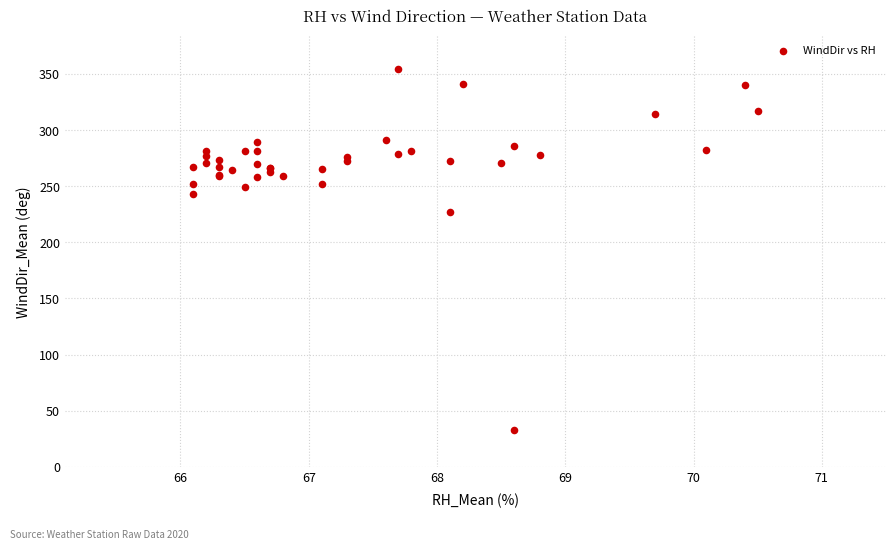

What Y value in the scatter plot is closest to 193?

227